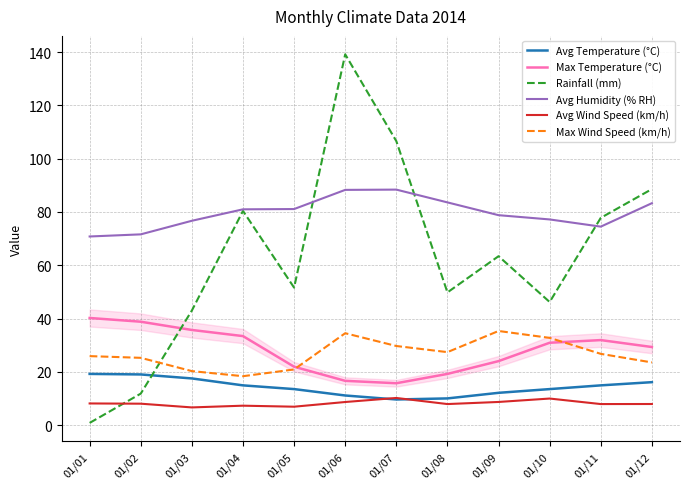

Read the Max Temperature (°C) value at 01/06.

16.6